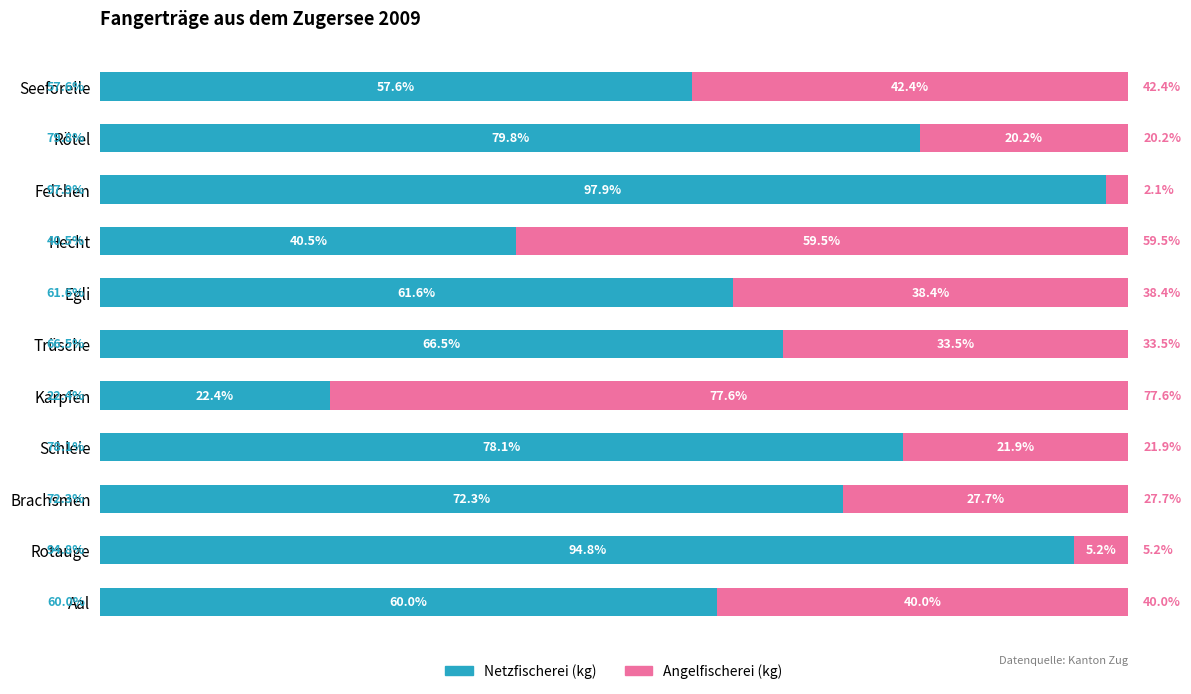

At which label does Netzfischerei (kg) reach its peak?

Felchen